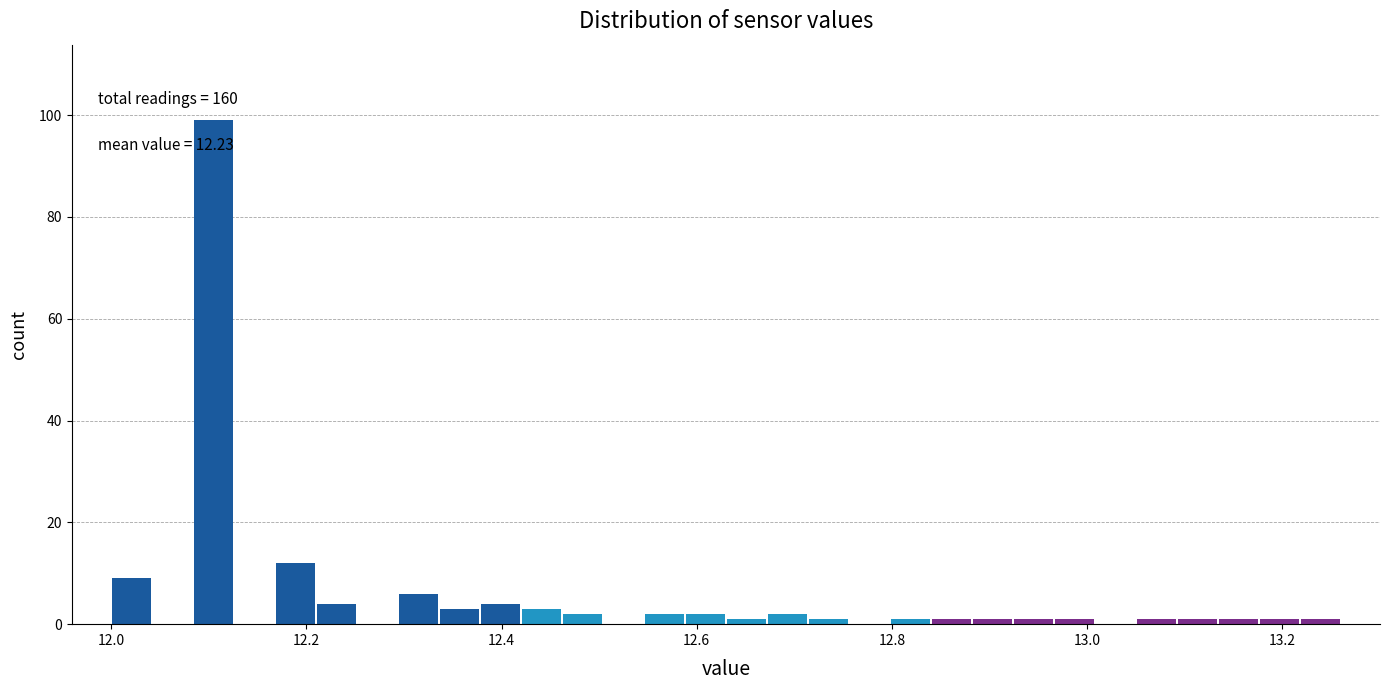

Read against the x-axis, roughly where is the centre of the tallest bar?

12.10